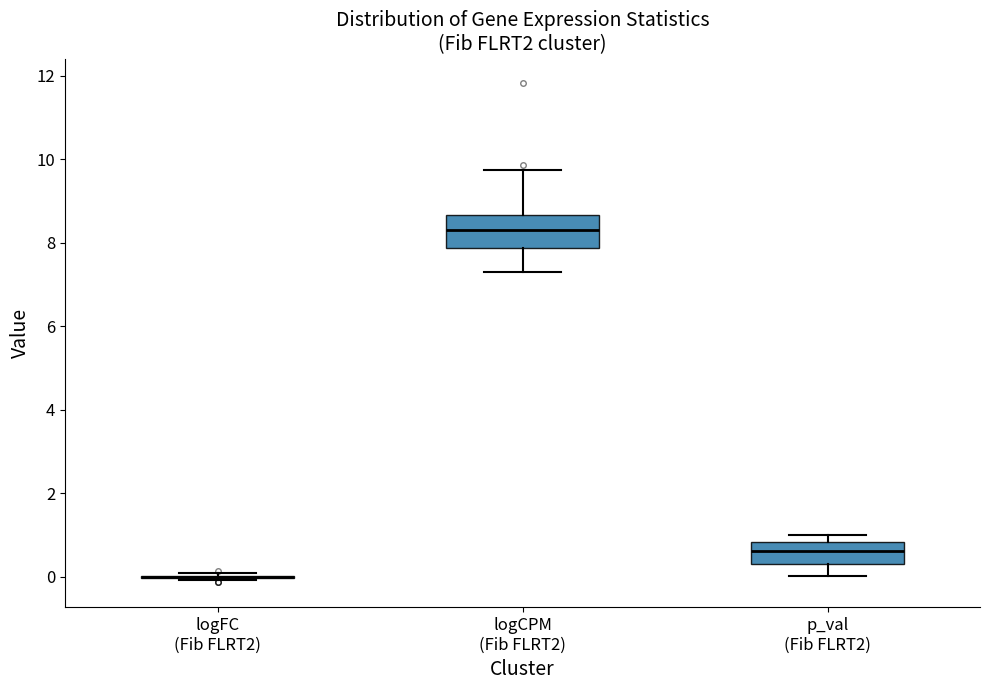

Comparing the boxes themselves (not the whiskers), which one is the tallest?

logCPM (Fib FLRT2)